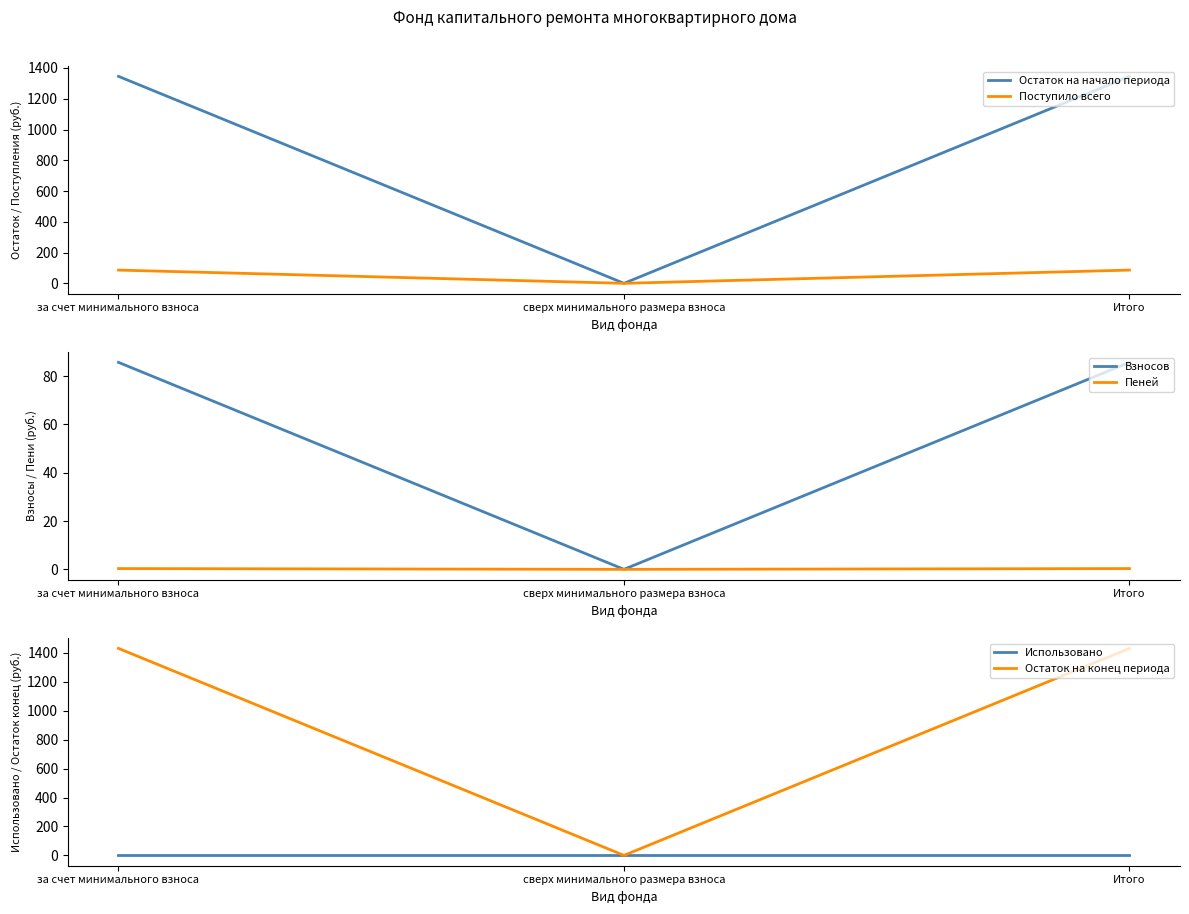

What is the value of the Поступило всего point at the 1st from the left?

86.0